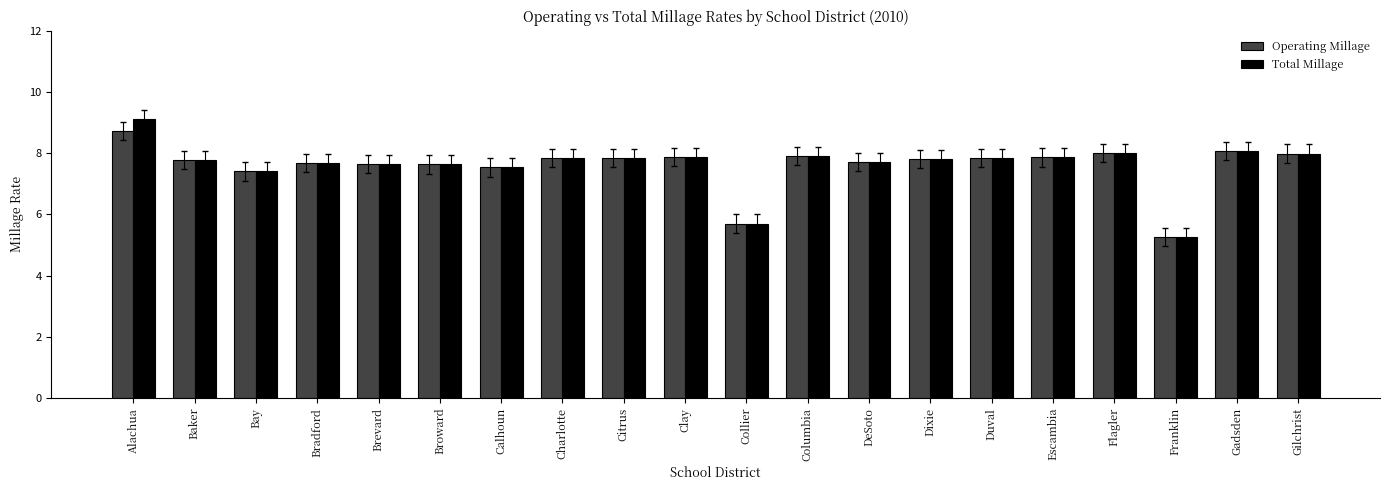

Is the value of Total Millage at Alachua greater than the value of Operating Millage at Bay?

Yes